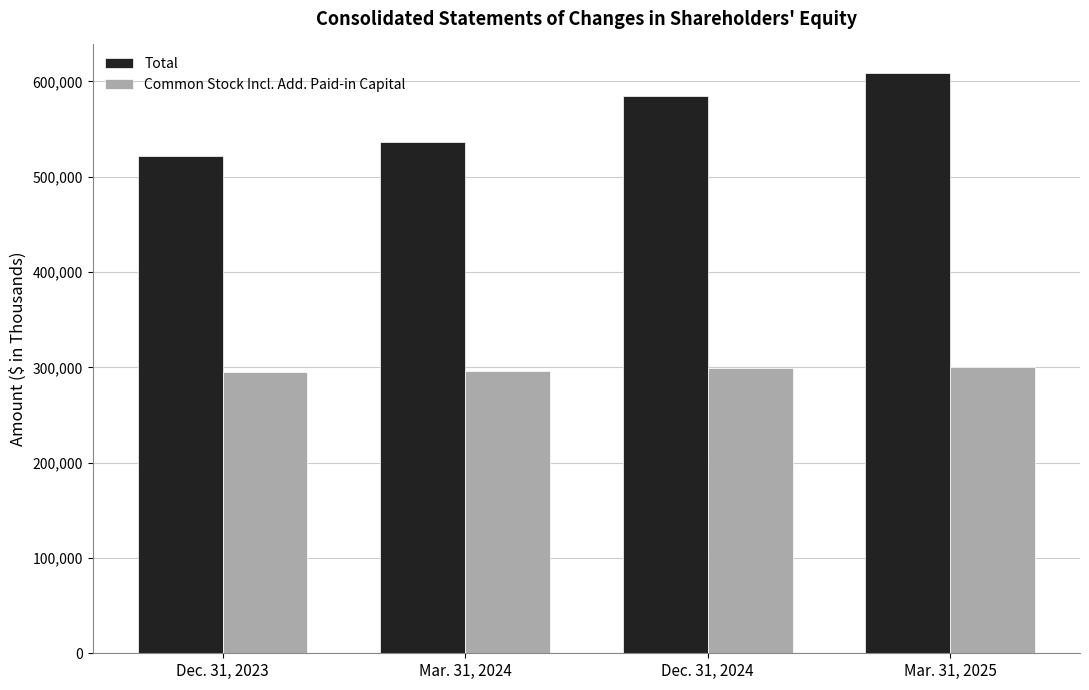

List the series in order of their overall mean, highest first.

Total, Common Stock Incl. Add. Paid-in Capital